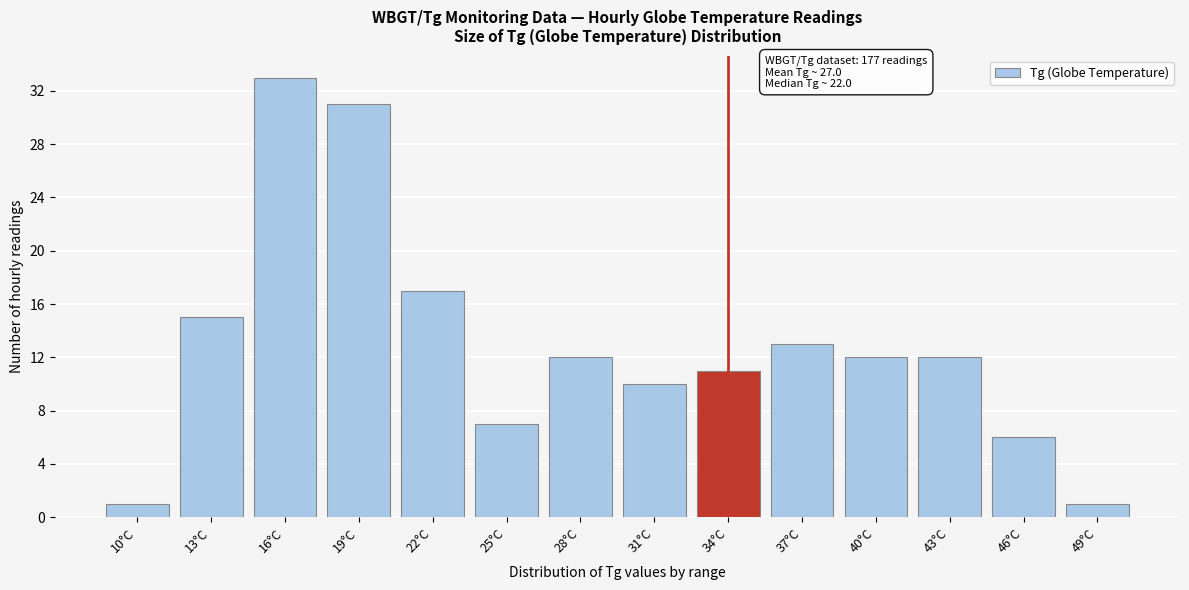

Reading left to right, what are all the values shown in this chart?

1	15	33	31	17	7	12	10	11	13	12	12	6	1